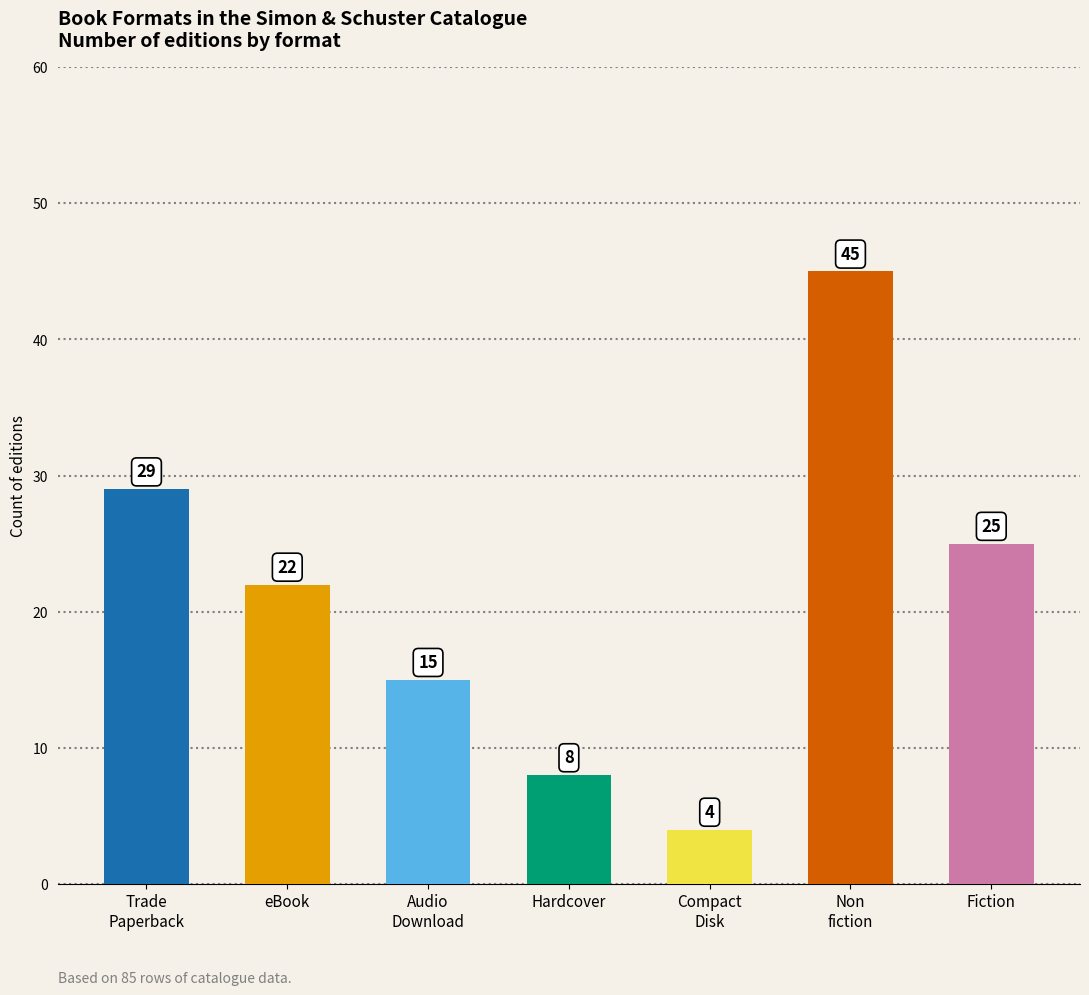

What is the change in value from eBook to Hardcover?

-14